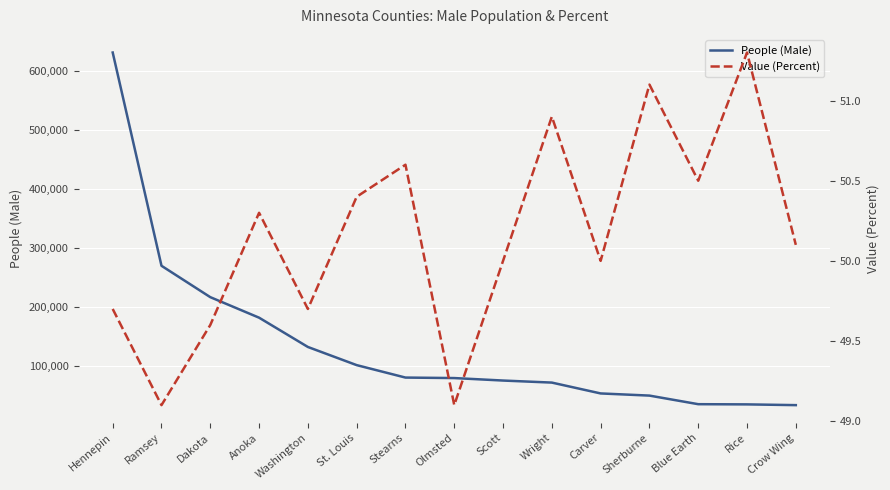

True or false: People (Male) has more than 2 points higher than both neighbors.

False